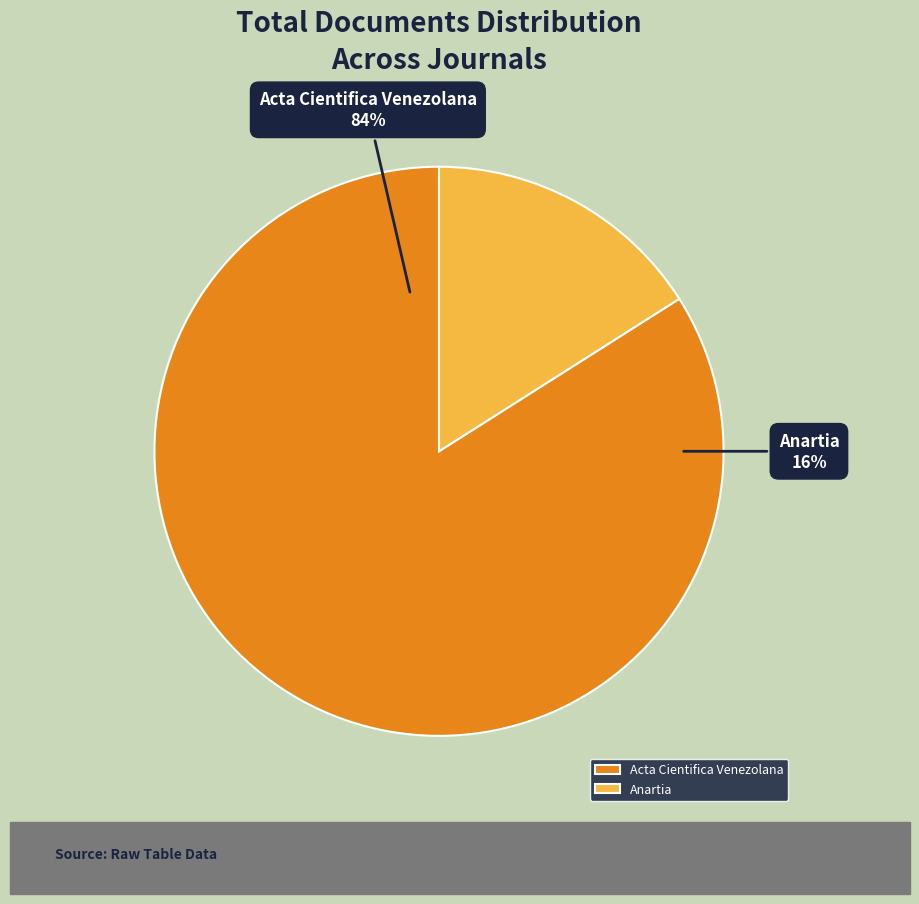

Is it true that Anartia is 22% of the pie?

False